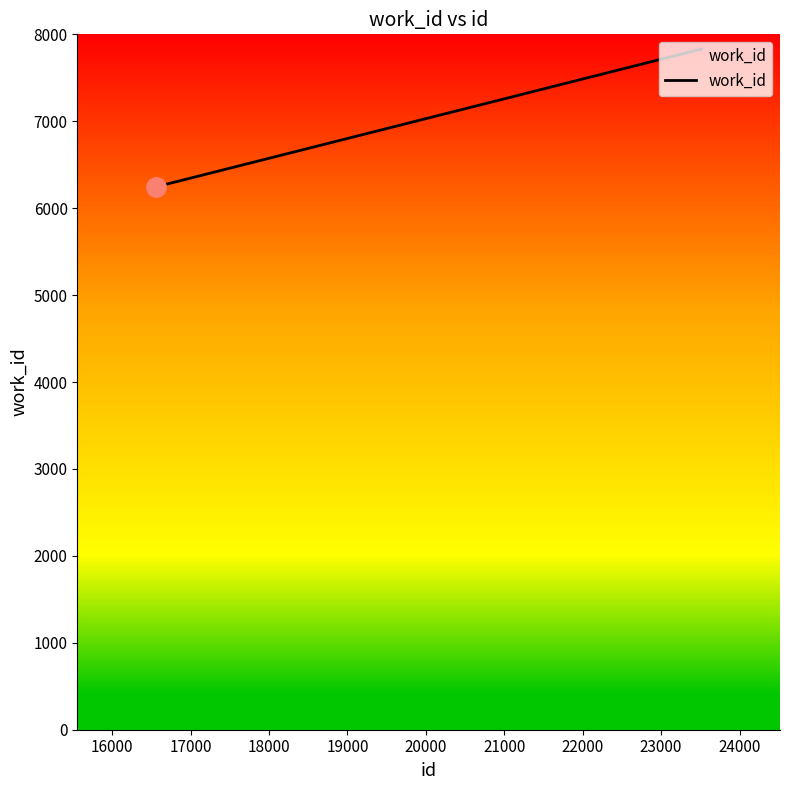

What is the highest value of the work_id series?

7831